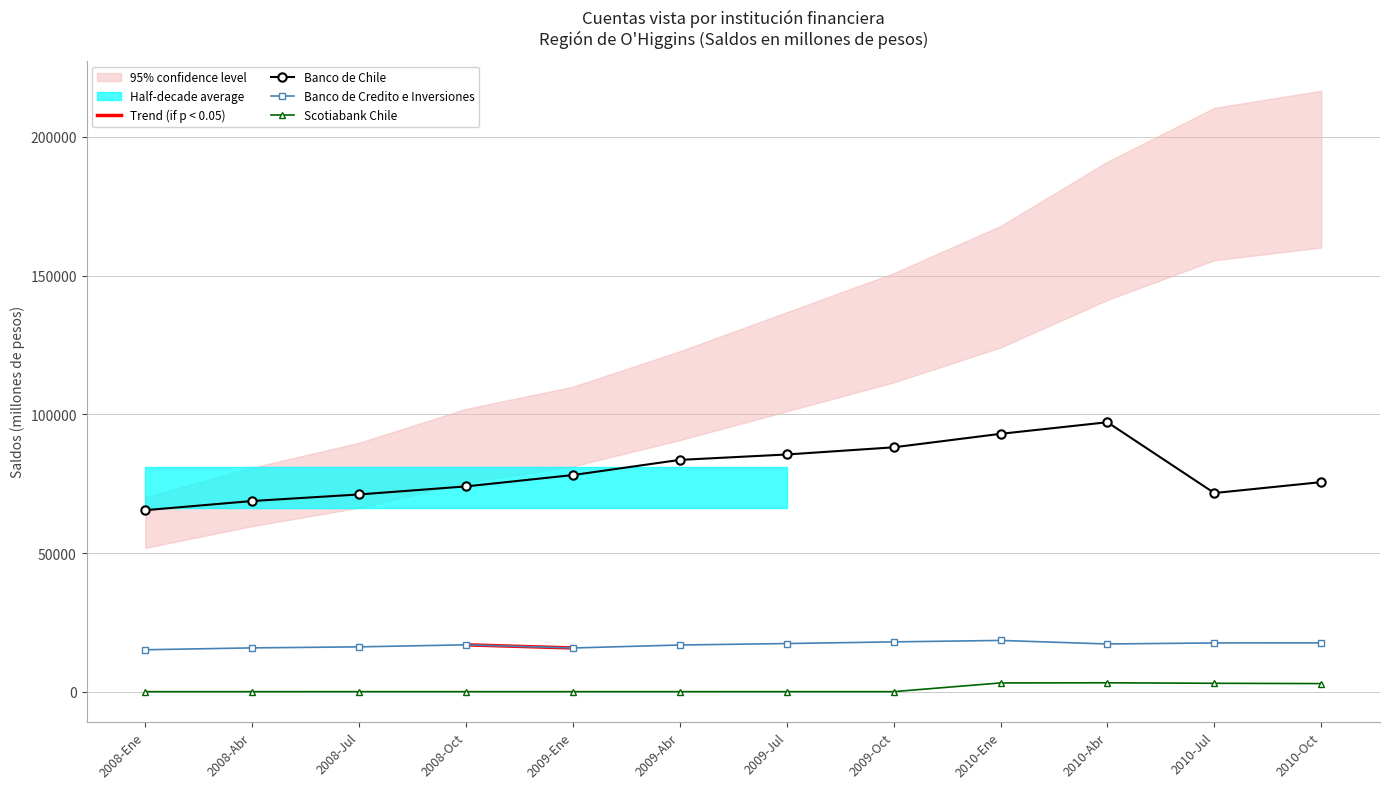

How many values in the Banco de Chile series are below 78138?

6